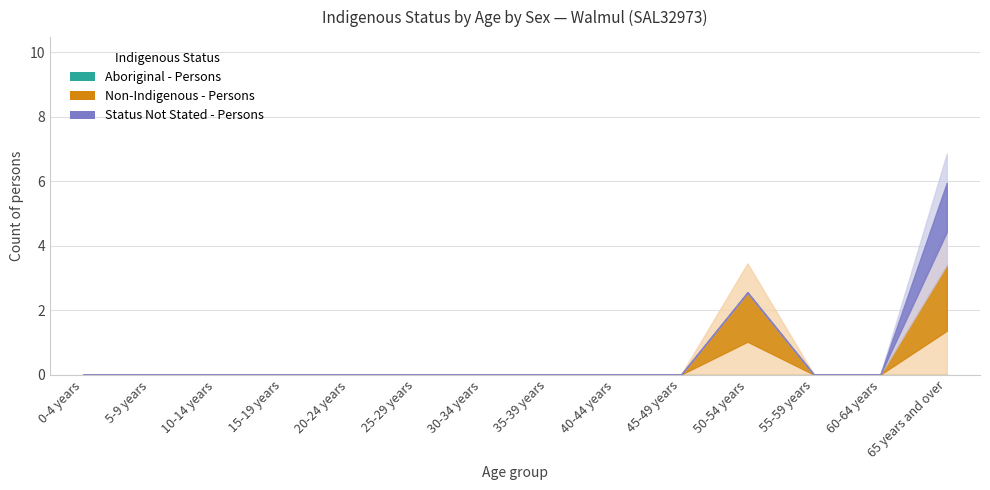

Does the chart have visible grid lines?

Yes